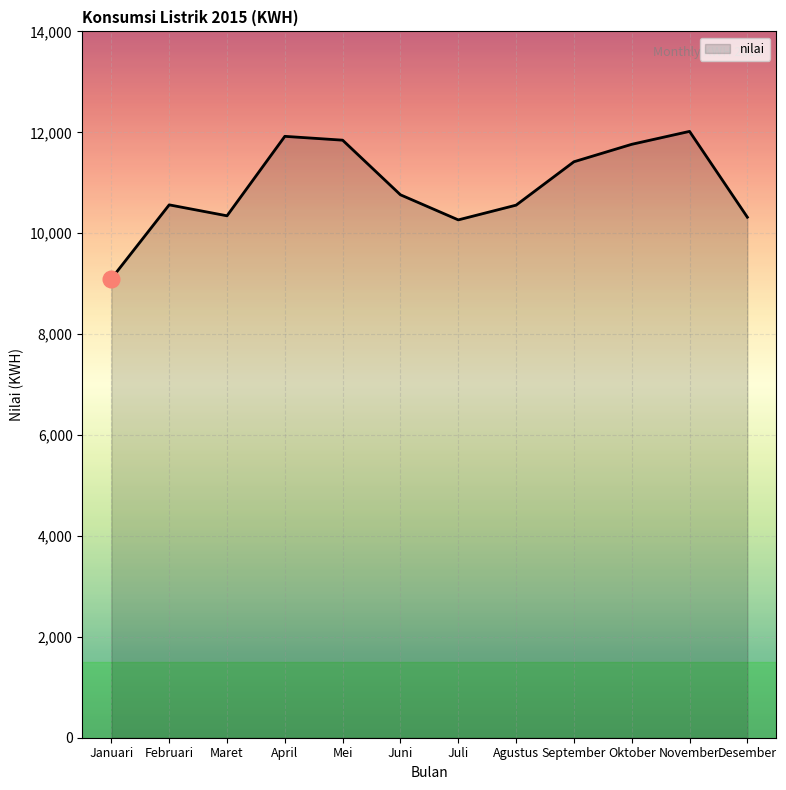

What is the ratio of the value at Desember to the value at Mei?

0.9